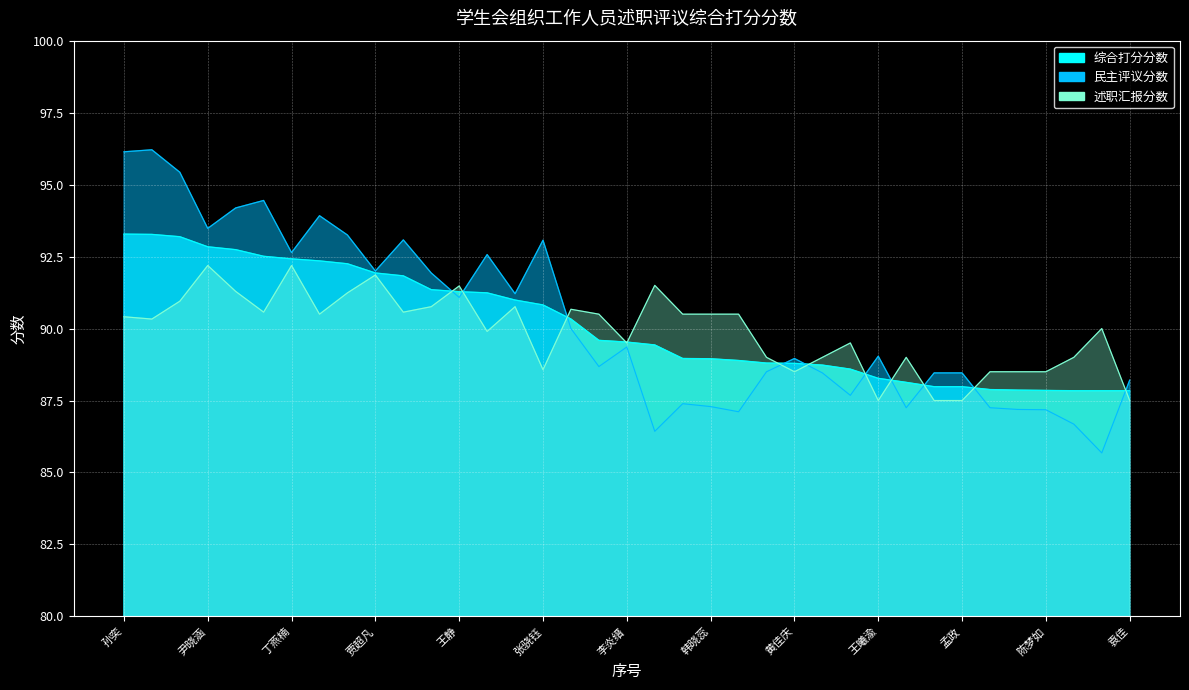

What position from the left is 贾超凡?

10